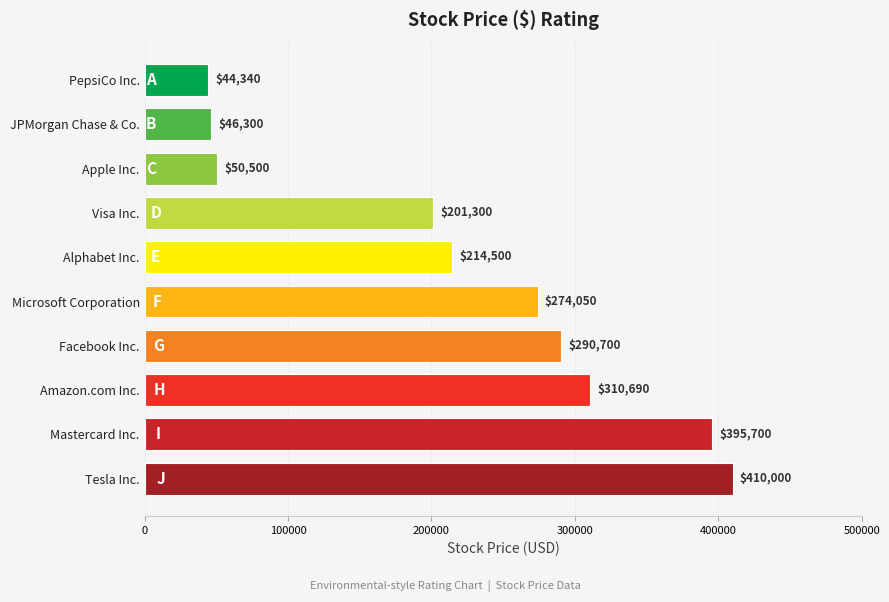

At which label is the value closest to 227170?

Alphabet Inc.